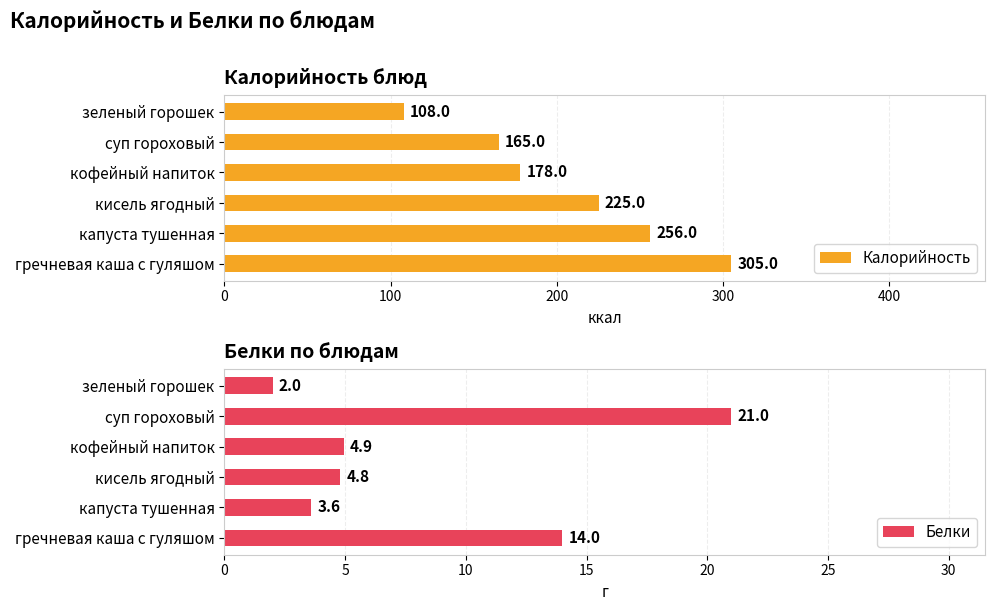

What are all the series names shown in the legend?

Калорийность, Белки